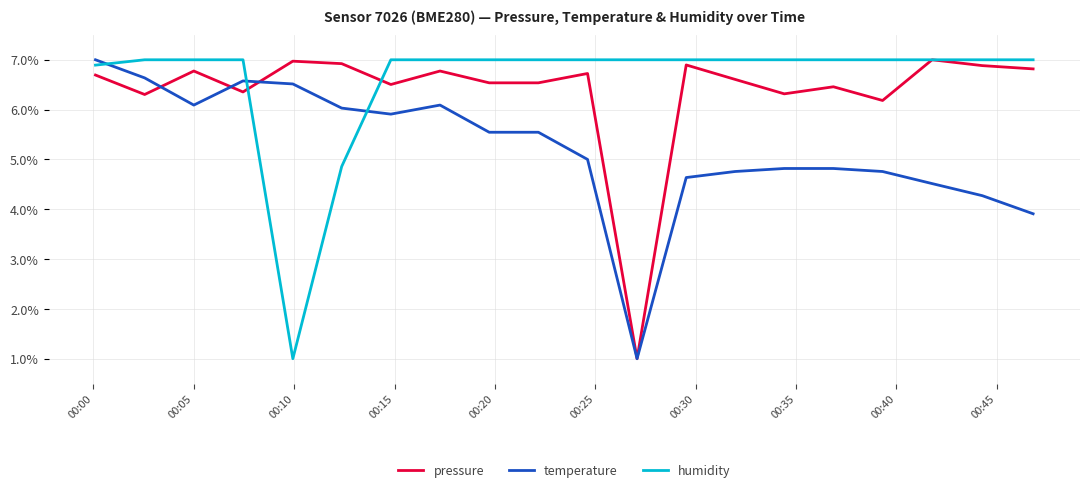

True or false: pressure has more than 2 interior local peaks.

True